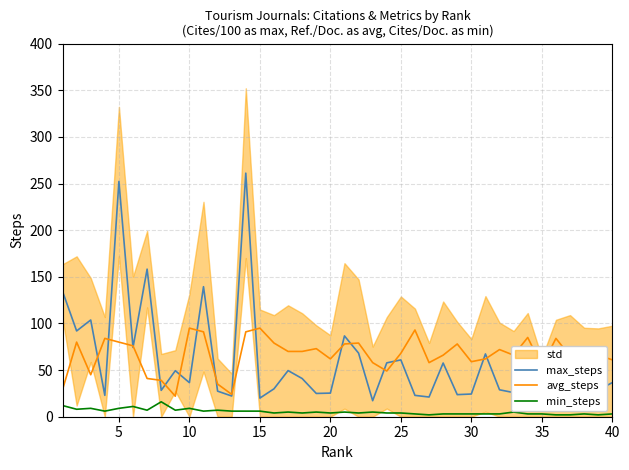

What is the difference between the maximum and second lowest values in the avg_steps series?

71